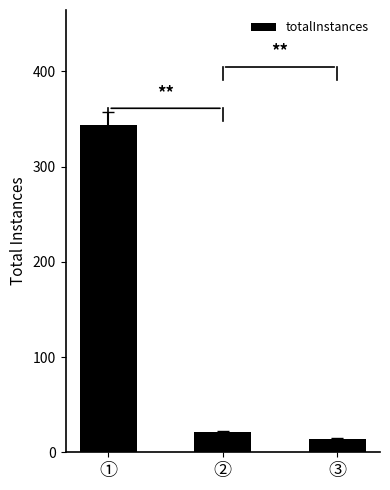

Reading left to right, what are all the values shown in this chart?

344	21	14